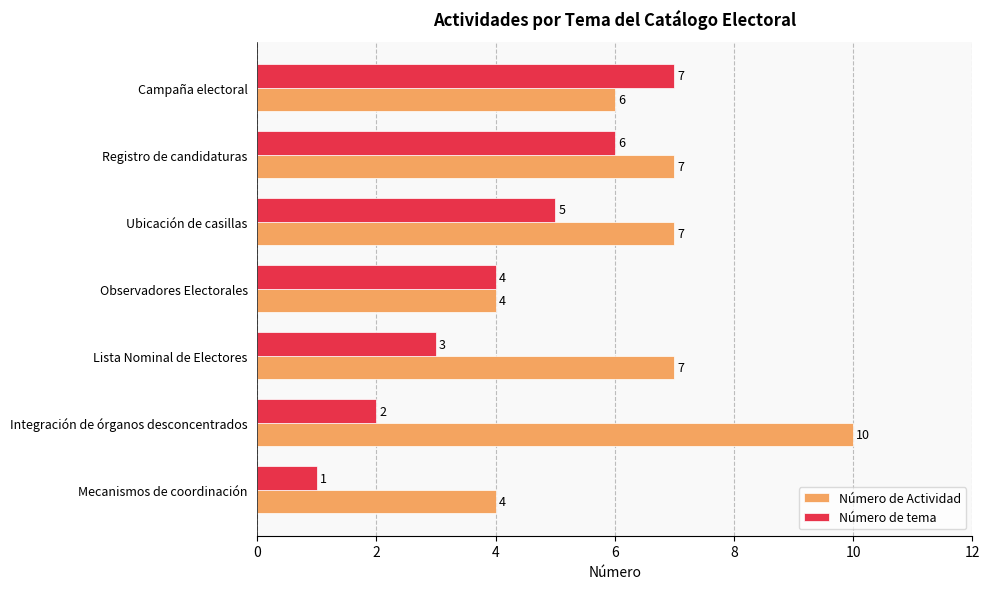

Rank the series by their average value, from highest to lowest.

Número de Actividad, Número de tema